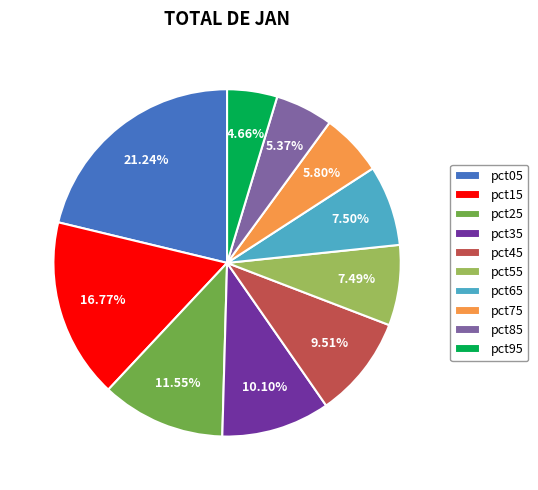

Do pct35 and pct85 together represent more than half of the pie?

No